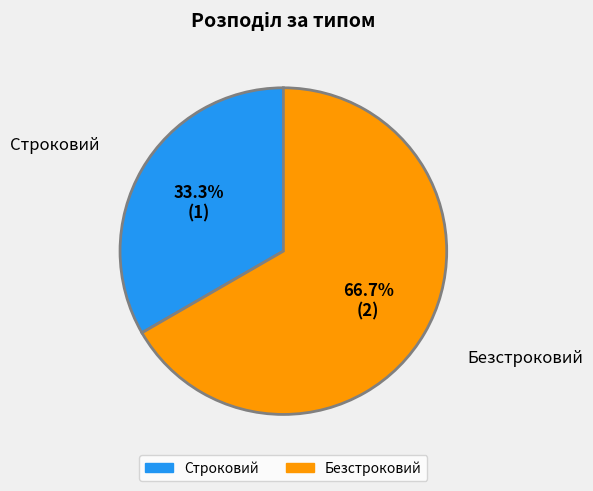

Which has a higher value, Строковий or Безстроковий?

Безстроковий